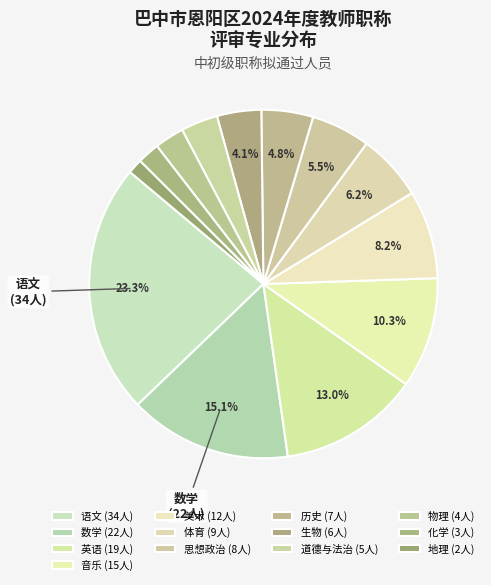

Does any single category account for the majority?

No